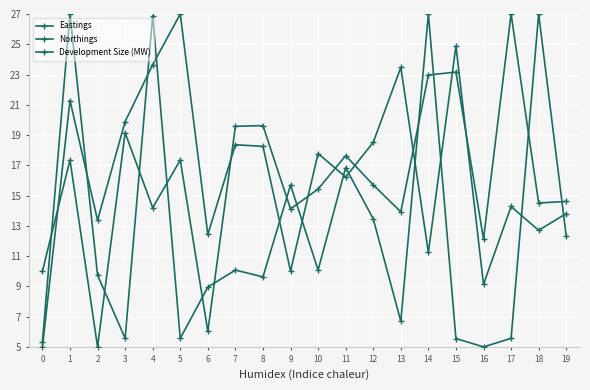

The value of Eastings at 4 is 21.0. True or false?

False